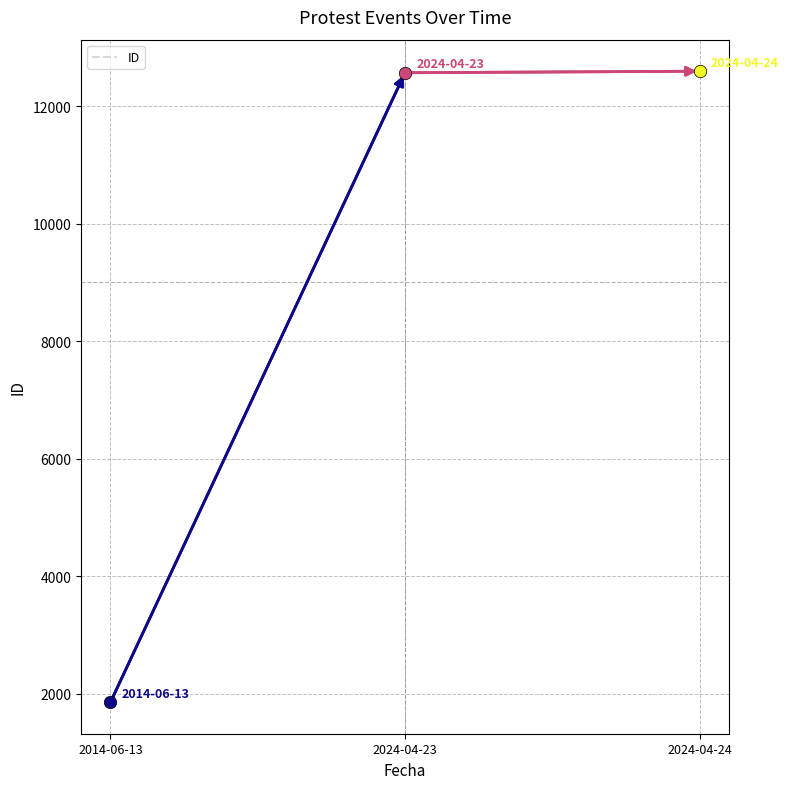

What is the change in value from 2024-04-23 to 2024-04-24?

+26